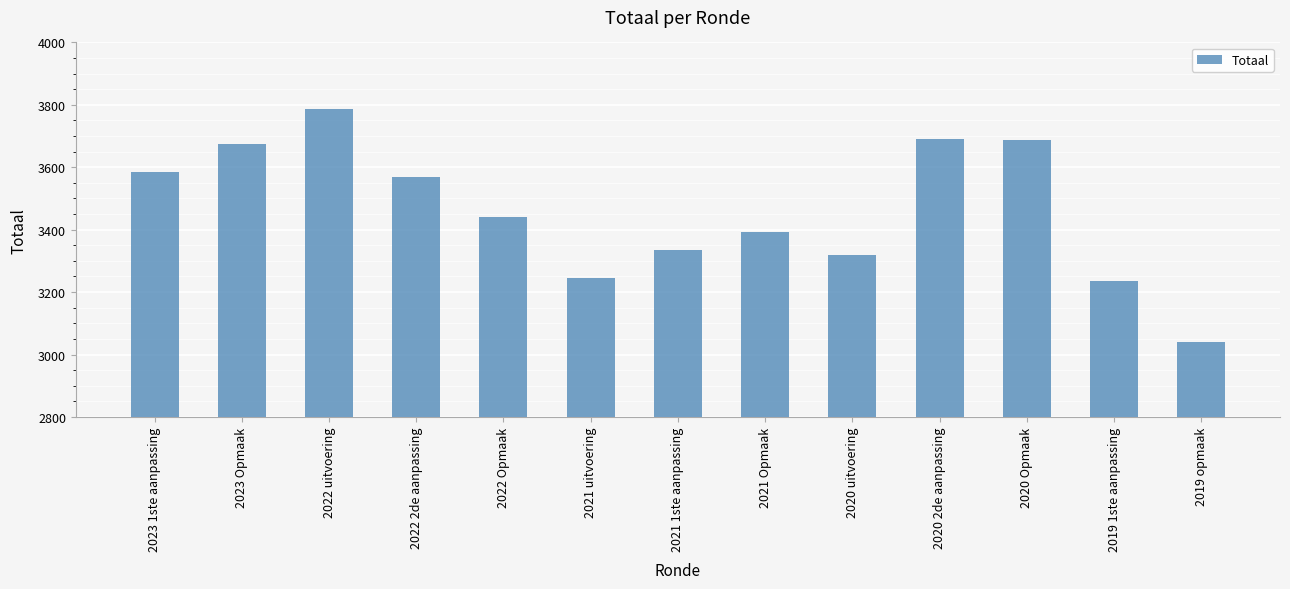

The value at 2021 Opmaak is 2008. True or false?

False